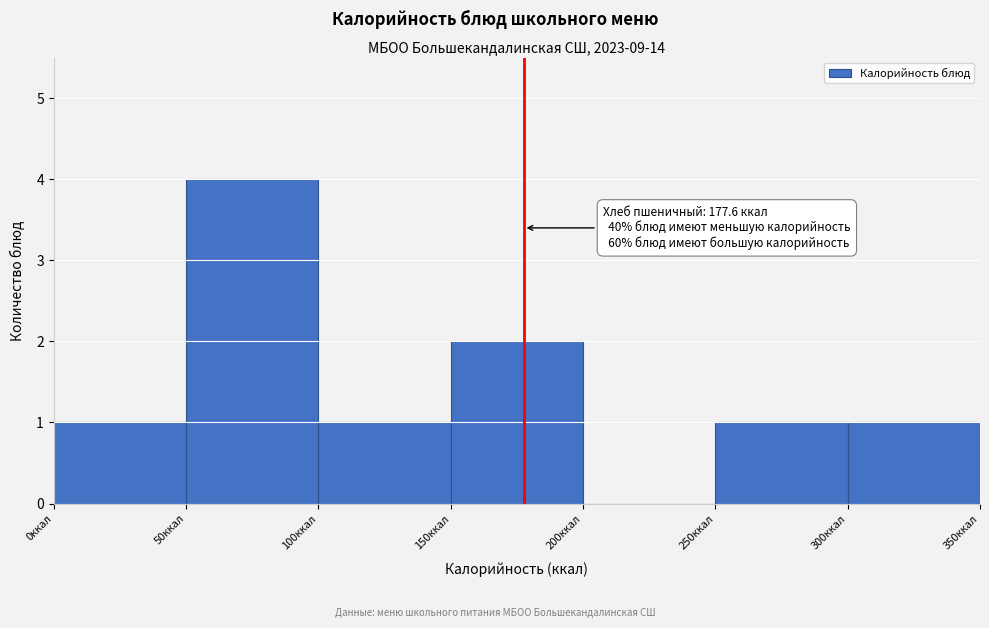

Which range on the x-axis has the tallest bar?

50 to 100